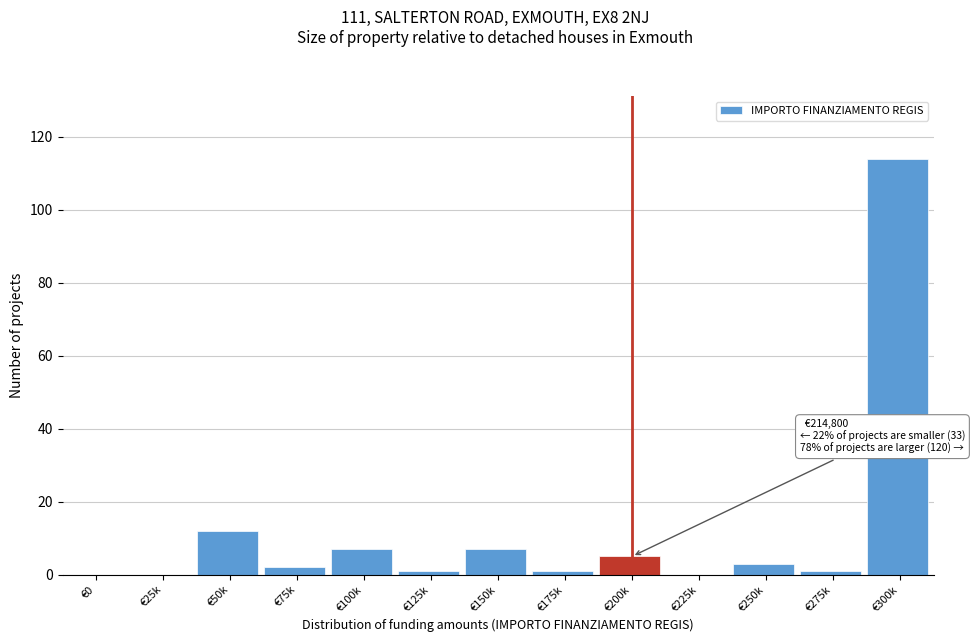

Reading right to left, extract all data points from this chart.

€300k=114	€275k=1	€250k=3	€225k=0	€200k=5	€175k=1	€150k=7	€125k=1	€100k=7	€75k=2	€50k=12	€25k=0	€0=0